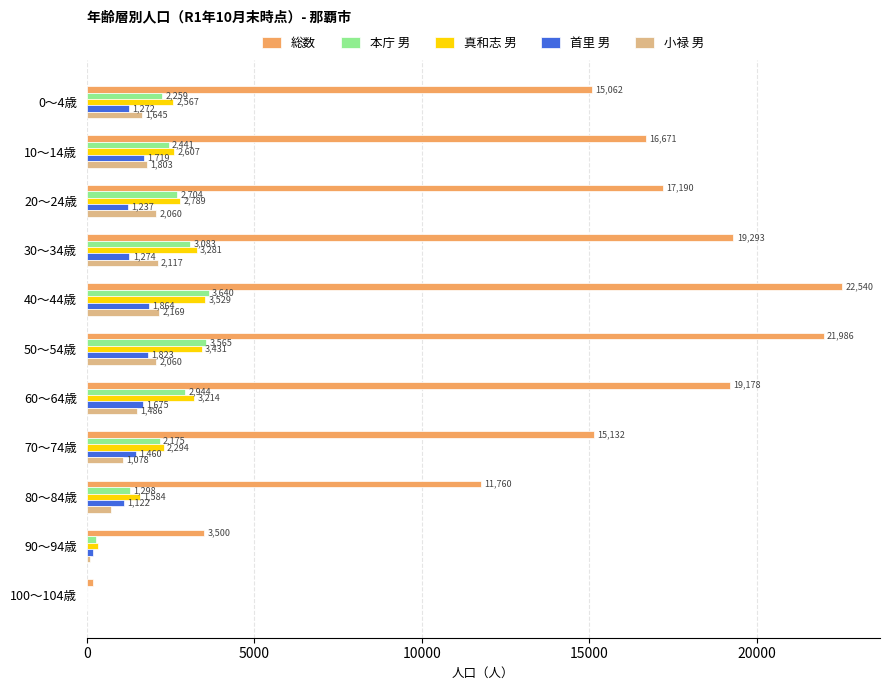

Where is 真和志 男 nearest to the value 1767?

80～84歳